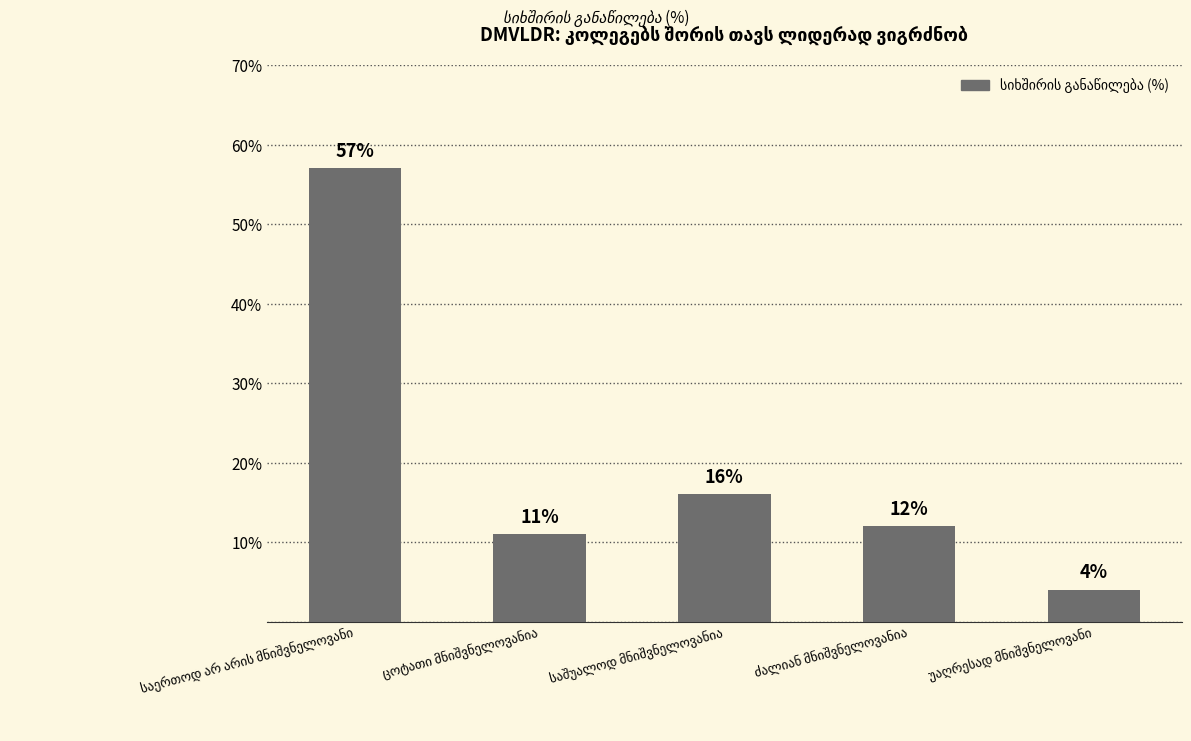

What is the smallest value displayed?

4